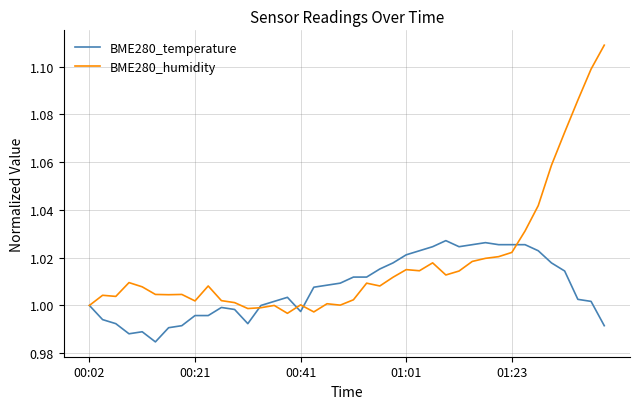

Which series has the widest spread of values?

BME280_humidity